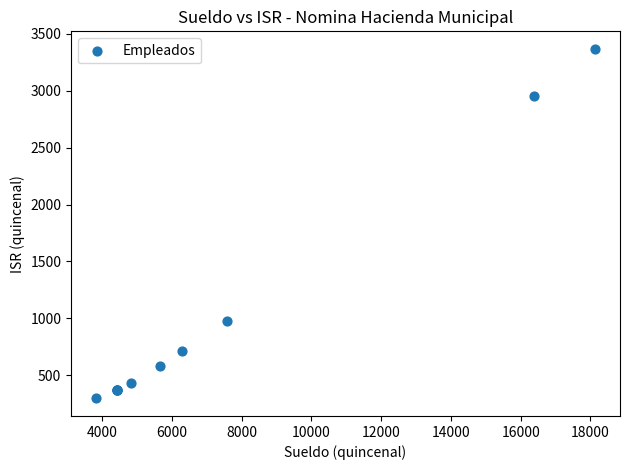

What Y value in the scatter plot is closest to 1832?

980.2